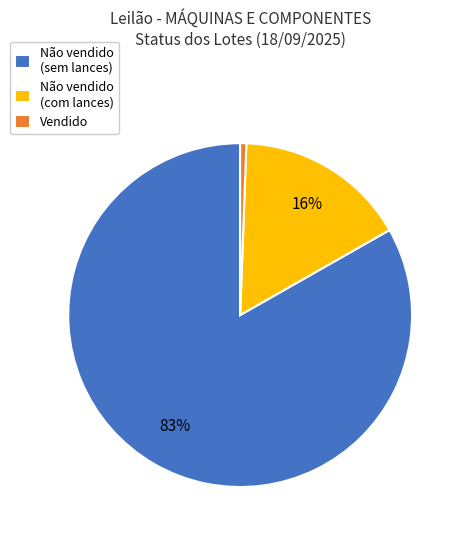

To the nearest percent, what is the average slice percentage?

33%